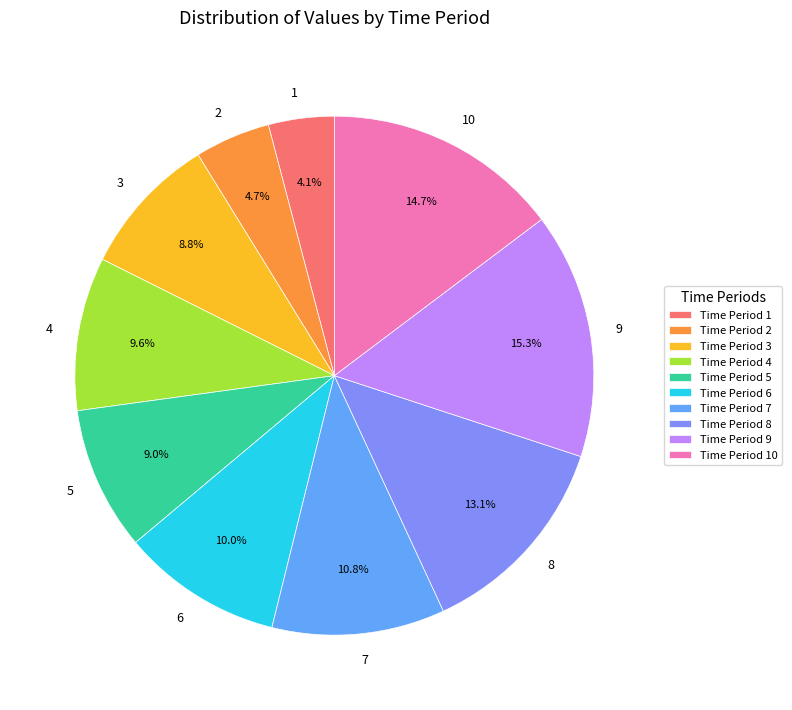

What is the smallest slice in the pie chart?

Time Period 1